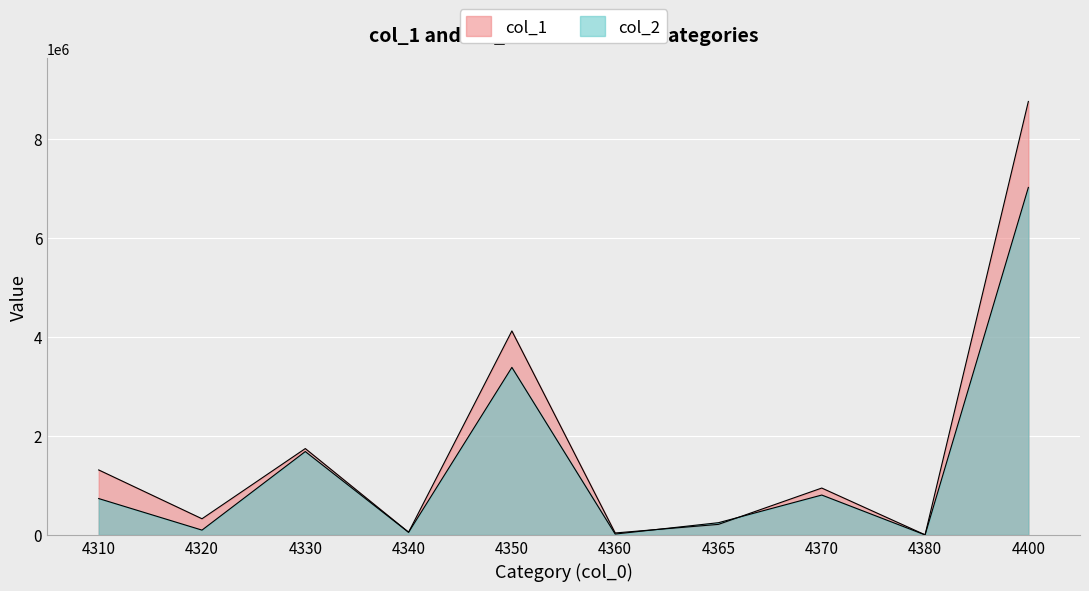

Count the number of categories in the chart.

10